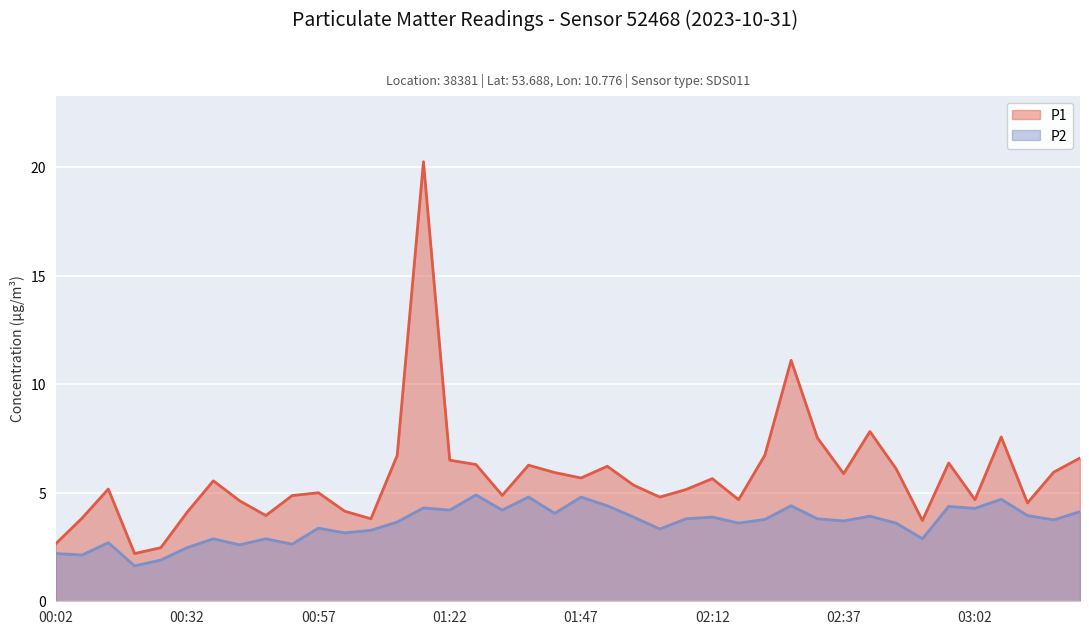

True or false: P1 has a value of 6.7 at 02:22.

True